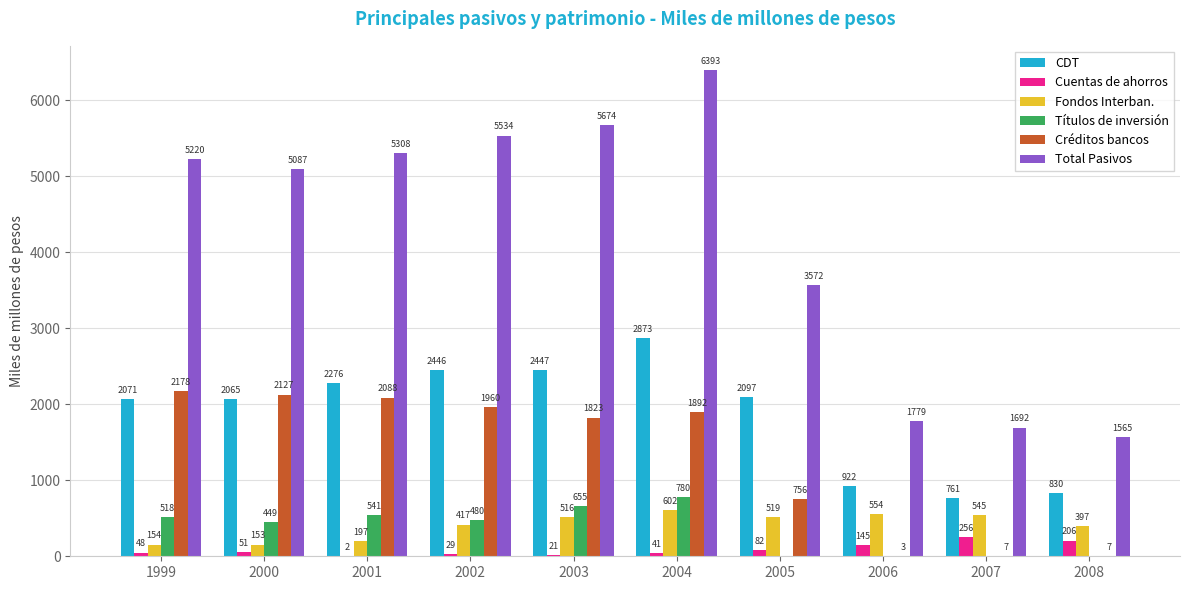

Count the number of categories in the chart.

10